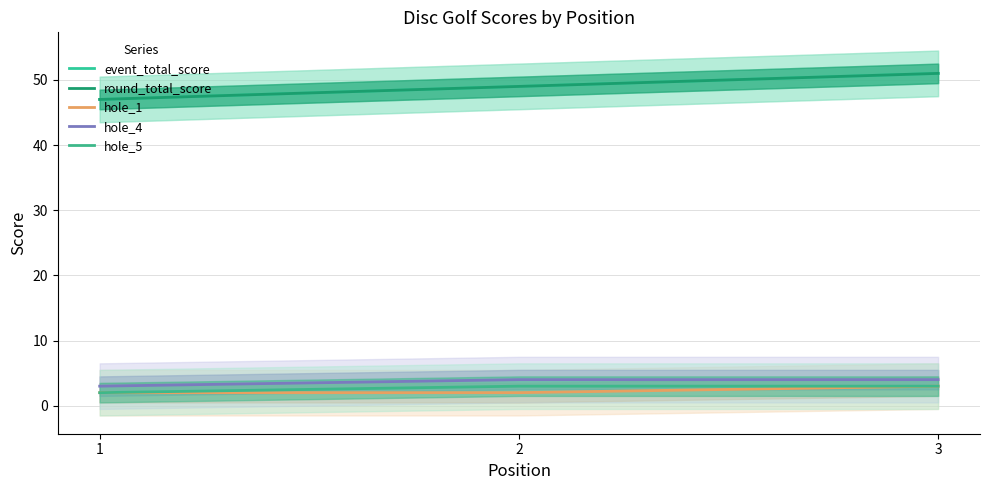

How many data points in event_total_score are above 49?

1